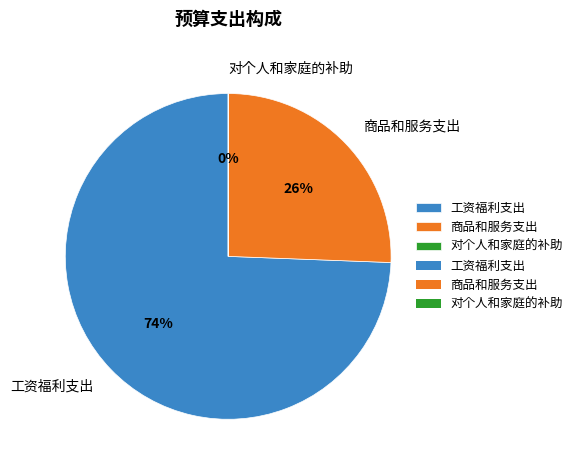

Does 工资福利支出 represent more than half of the total?

Yes